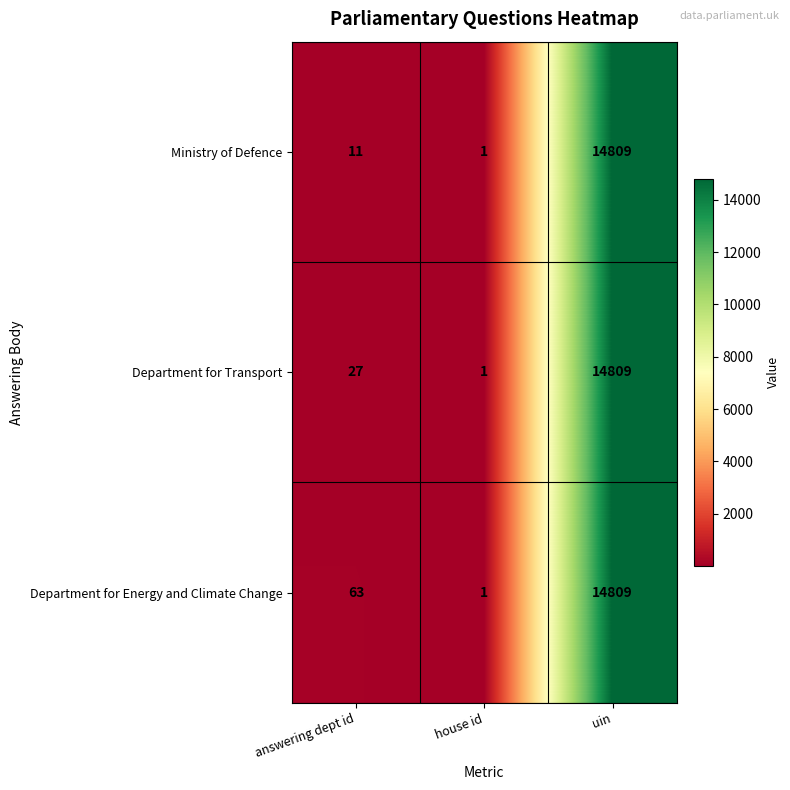

What is the difference between the Ministry of Defence values at house id and answering dept id?

10